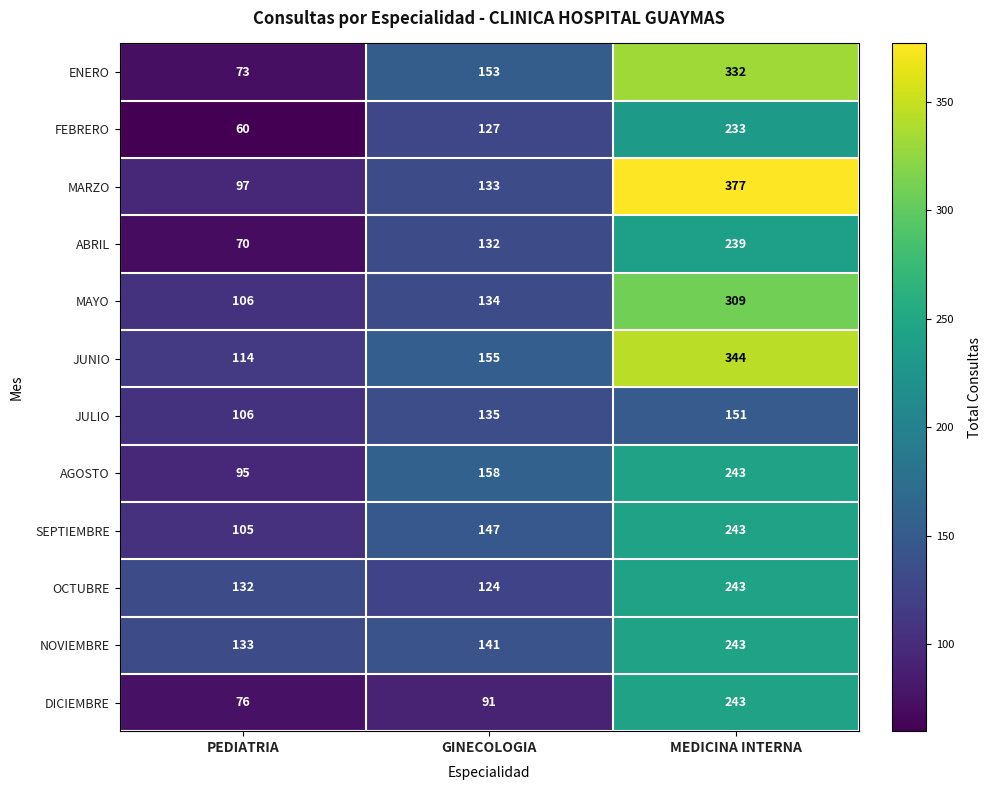

Which series has the largest range (max minus min)?

MARZO